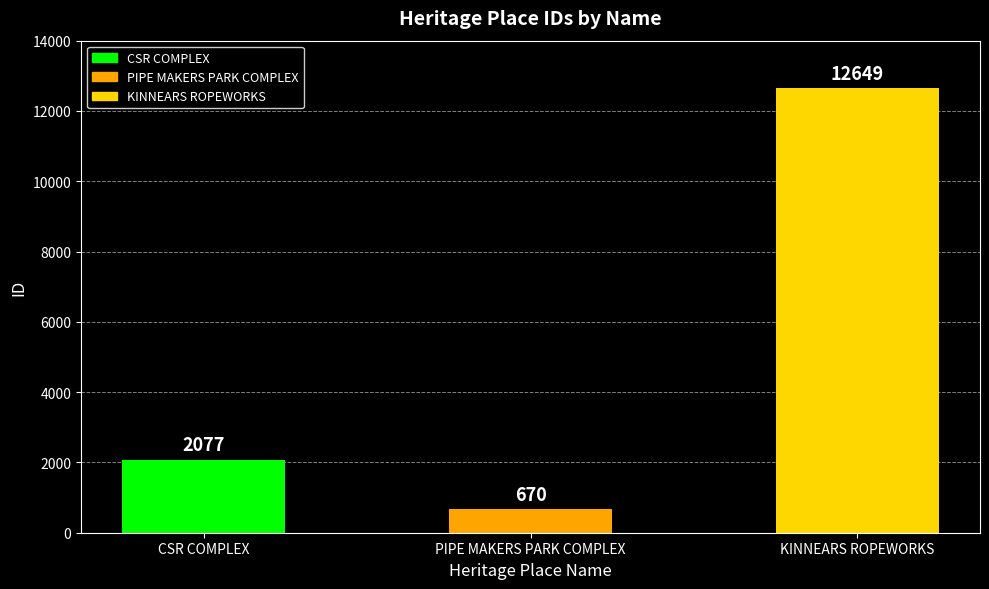

What value does the data have at PIPE MAKERS PARK COMPLEX?

670